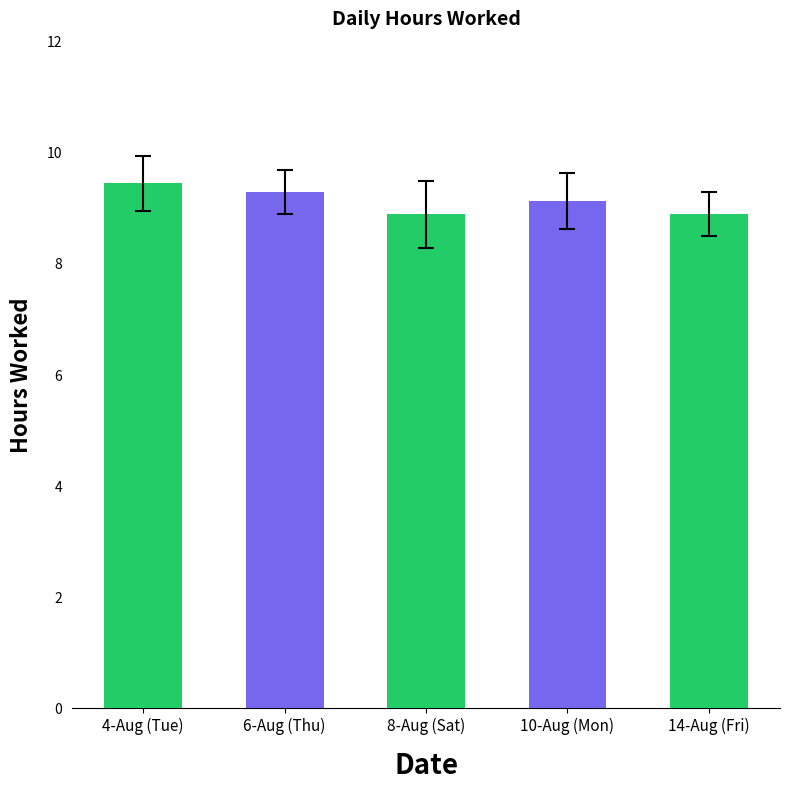

Count the values in the range 8 to 9.

2